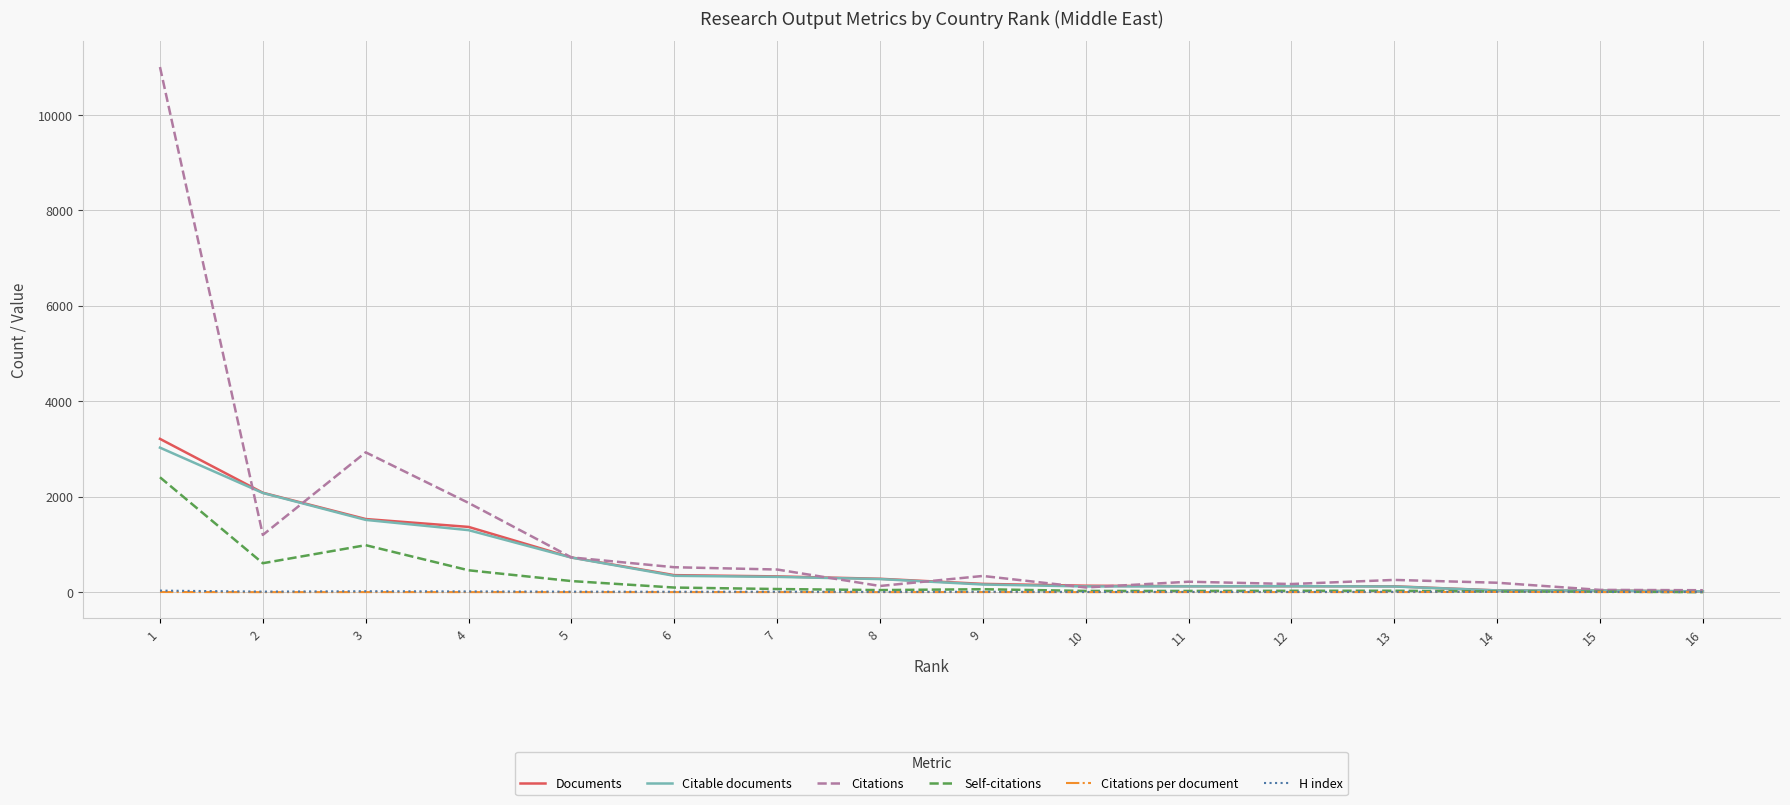

Which series changed the most between 1 and 4?

Citations